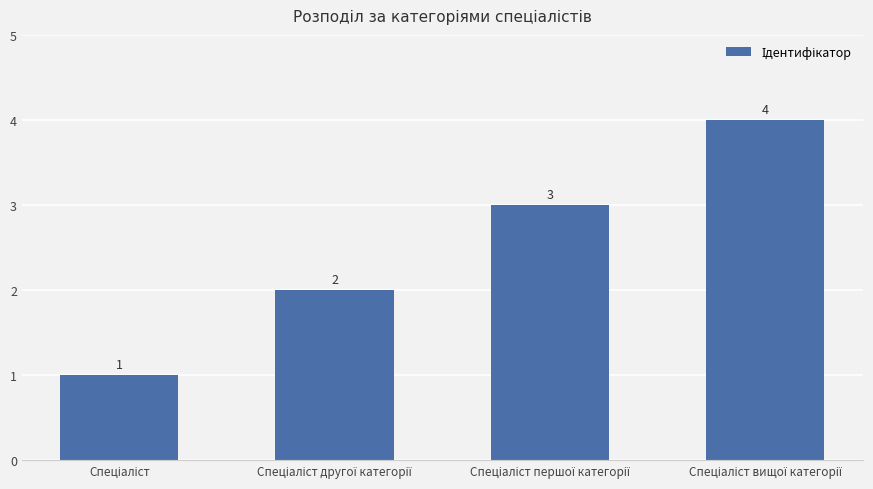

What is the greatest value displayed?

4